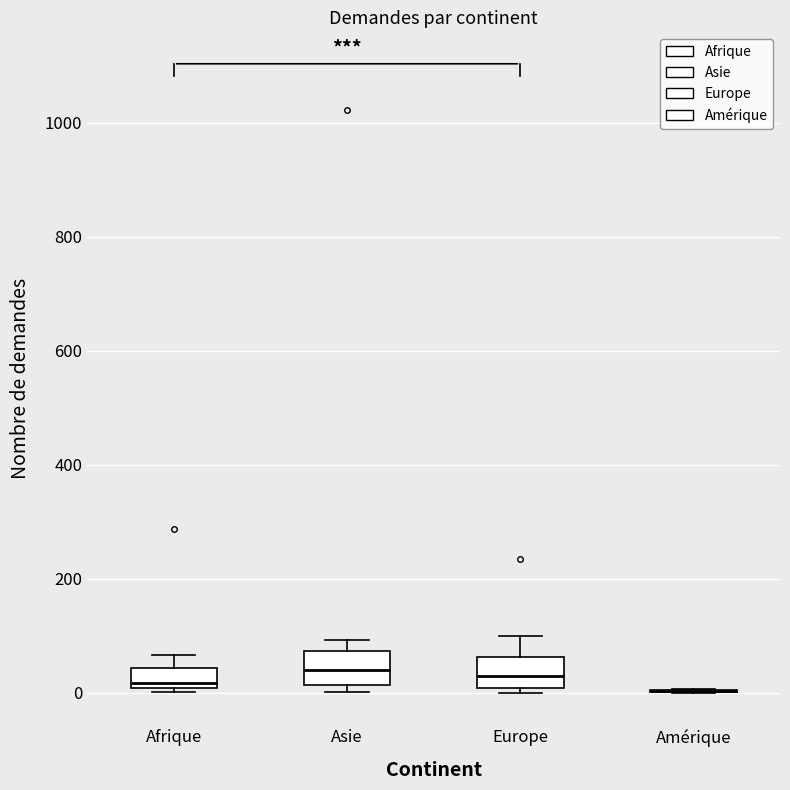

Where does the upper whisker of the box for Europe end on the y-axis? The values are not printed on the chart, so give them approximately, as read against the axis.

100